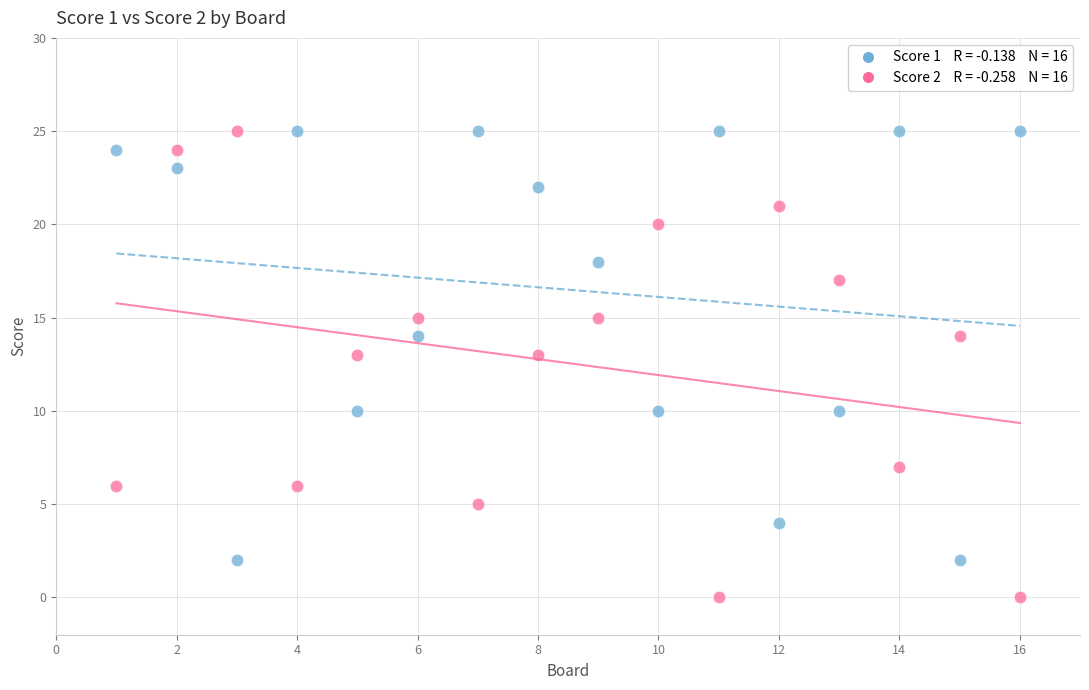

Across all data points, what is the range of X values (max minus min)?

15